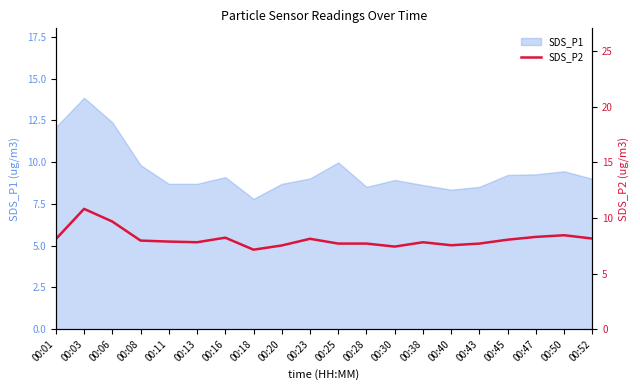

Is it true that SDS_P1 equals 8.7 at 00:13?

True